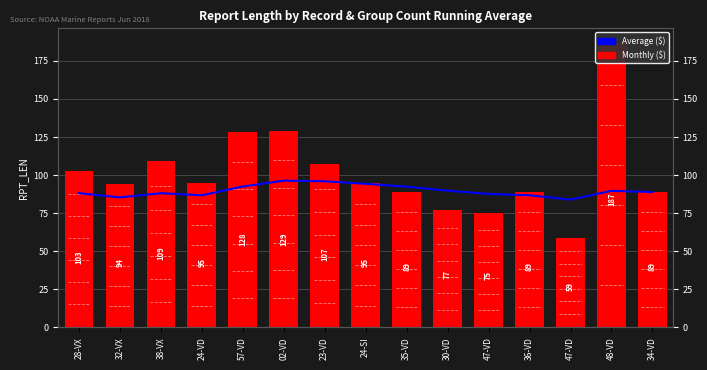

Rank the series by their maximum value, from highest to lowest.

Monthly ($), Average ($)